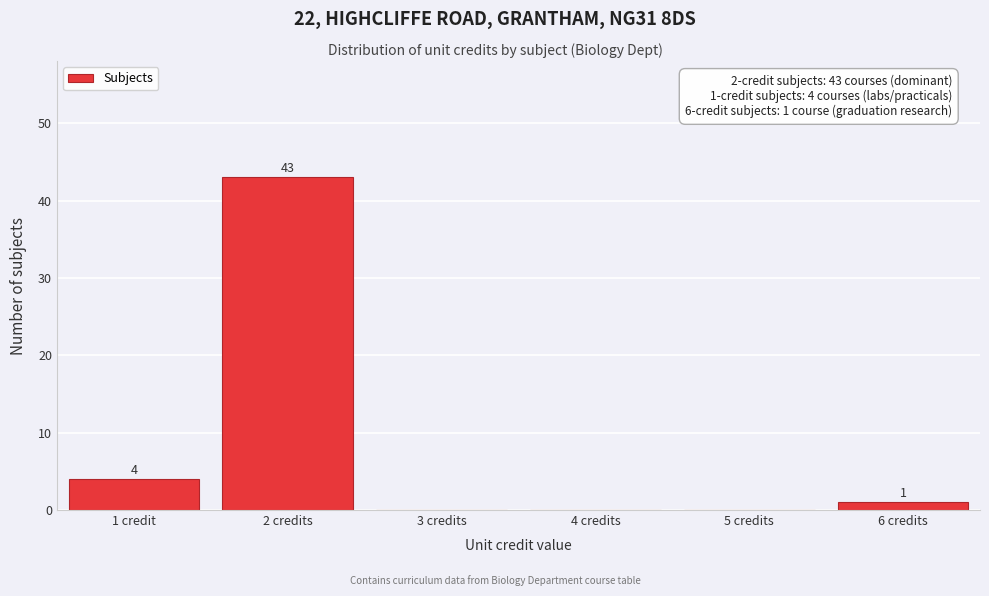

Reading left to right, extract all data points from this chart.

1 credit=4	2 credits=43	3 credits=0	4 credits=0	5 credits=0	6 credits=1